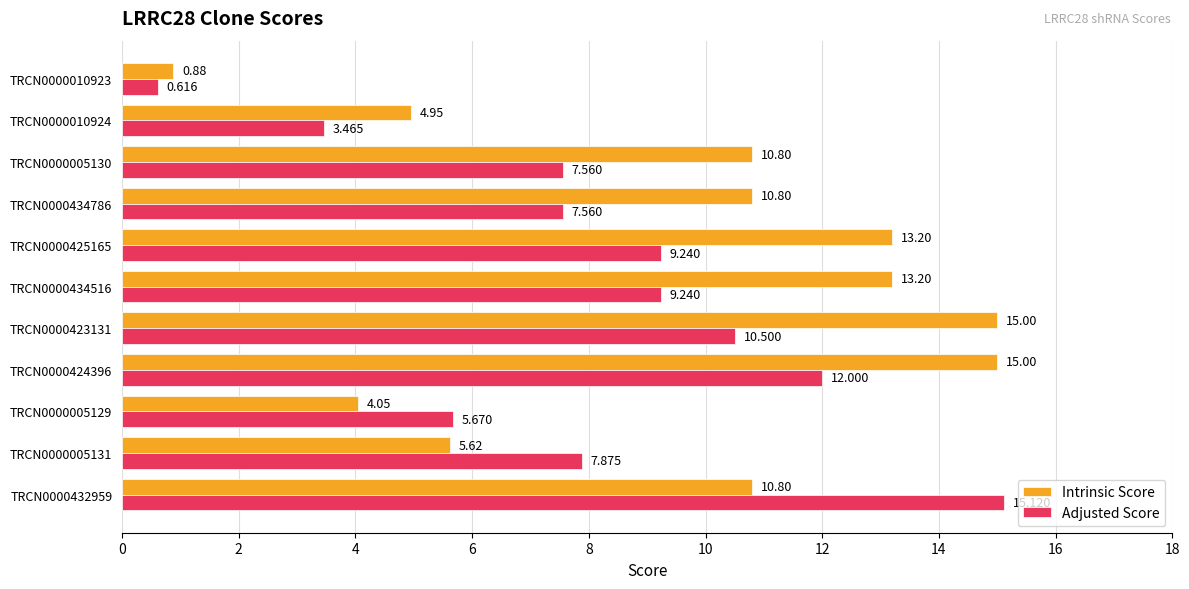

Is the value of Adjusted Score at TRCN0000010923 greater than the value of Intrinsic Score at TRCN0000005129?

No